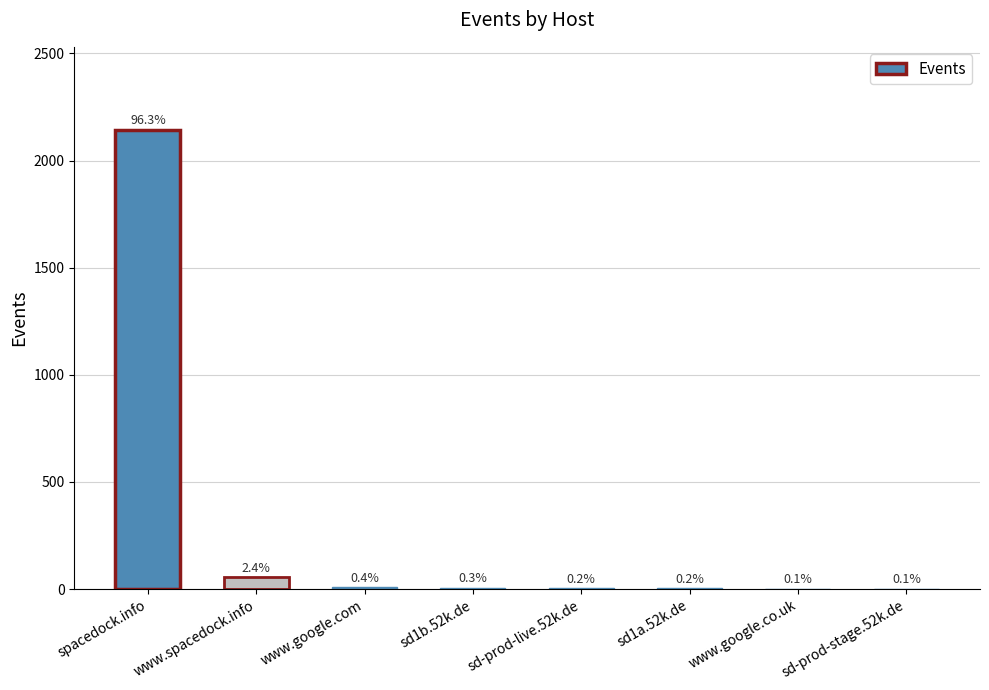

Reading left to right, list all the values displayed in this chart.

spacedock.info=2145	www.spacedock.info=54	www.google.com=9	sd1b.52k.de=6	sd-prod-live.52k.de=5	sd1a.52k.de=4	www.google.co.uk=2	sd-prod-stage.52k.de=2